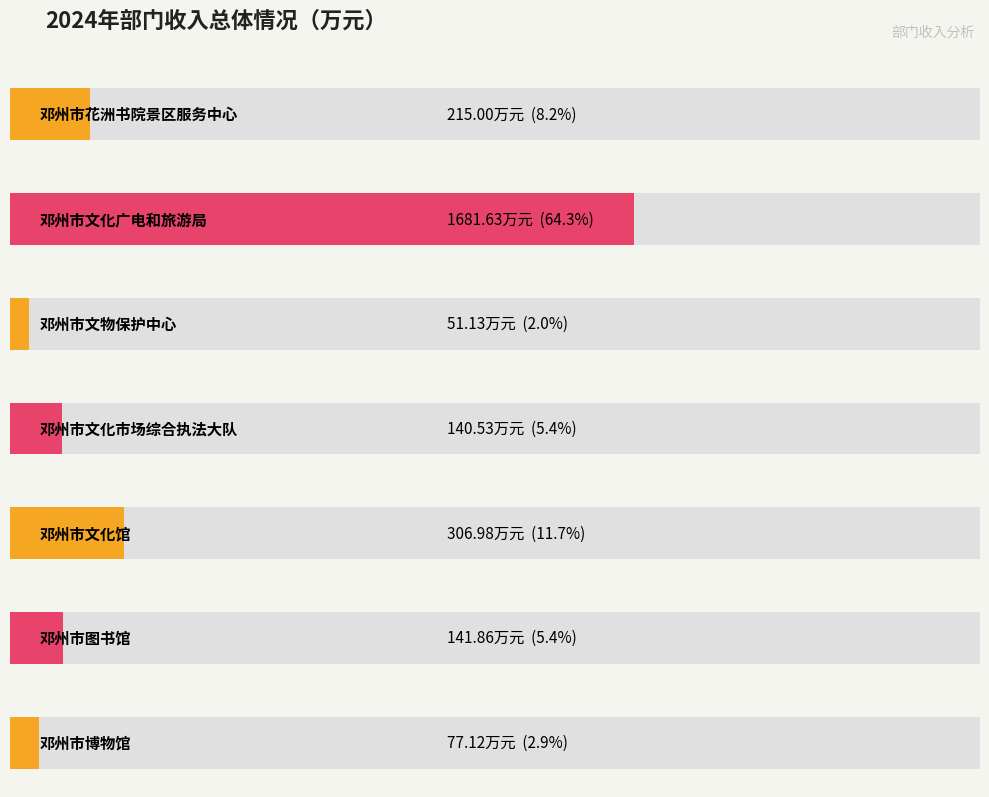

List the labels in order of value, smallest first.

邓州市文物保护中心, 邓州市博物馆, 邓州市文化市场综合执法大队, 邓州市图书馆, 邓州市花洲书院景区服务中心, 邓州市文化馆, 邓州市文化广电和旅游局